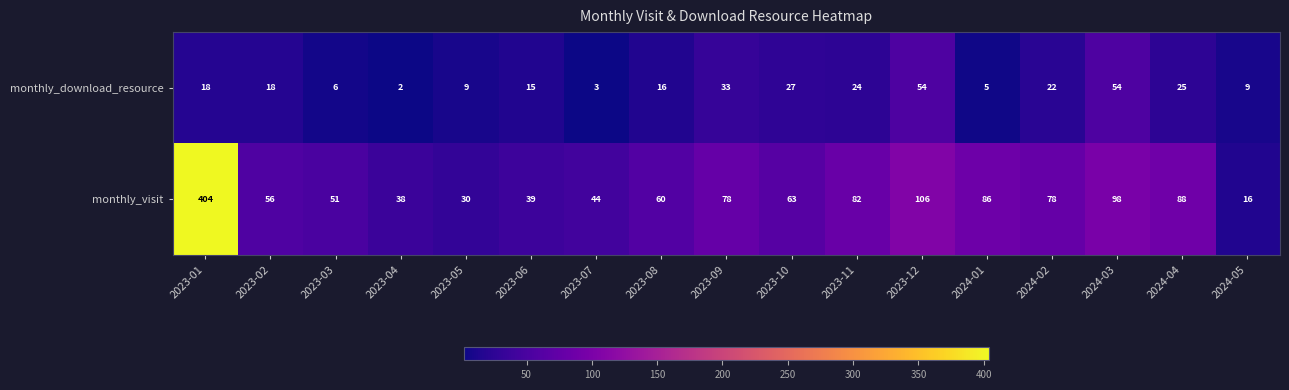

What is the spread (max minus min) of values at 2024-03?

44